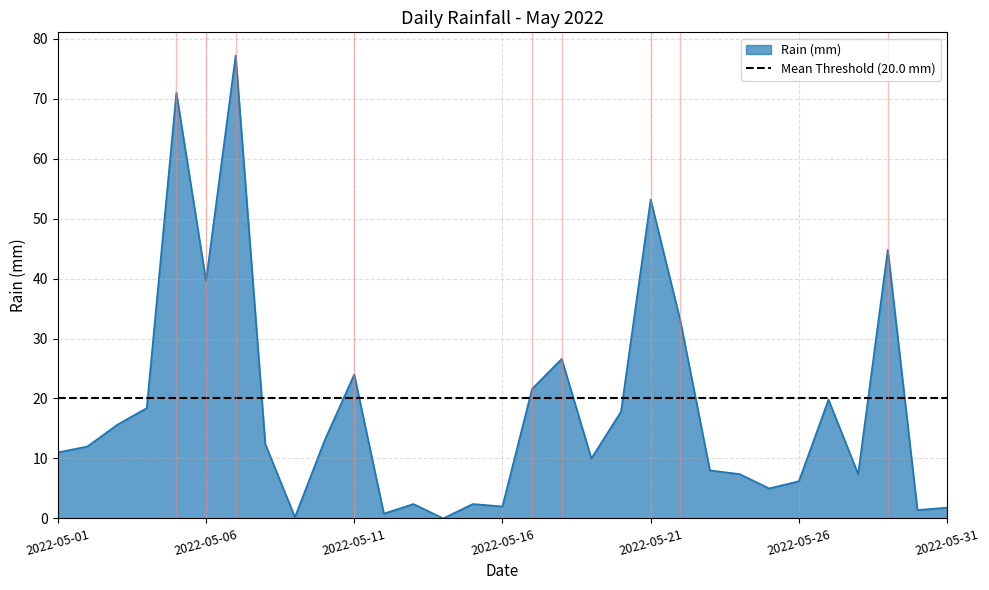

How many data points are less than 12?

15